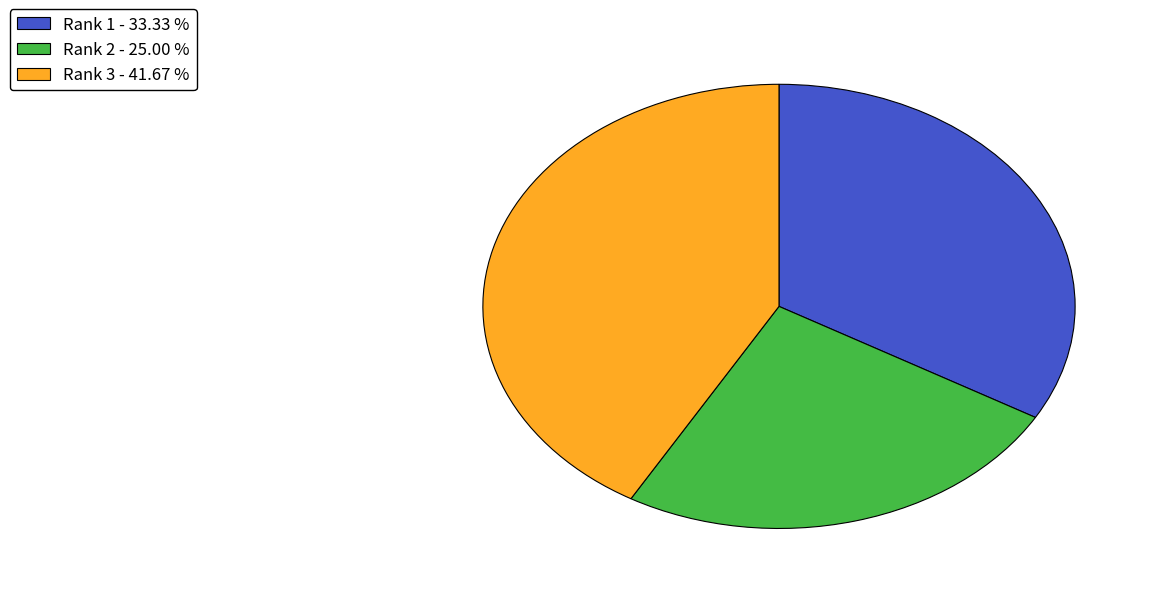

What is the smallest slice in the pie chart?

Rank 2